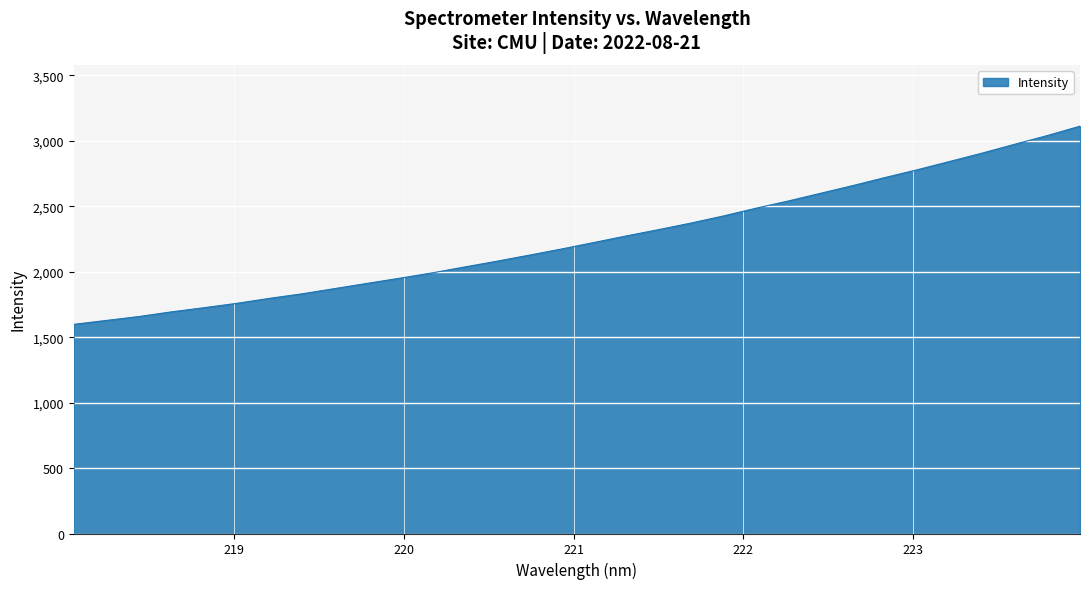

What is the smallest value displayed?

1598.4